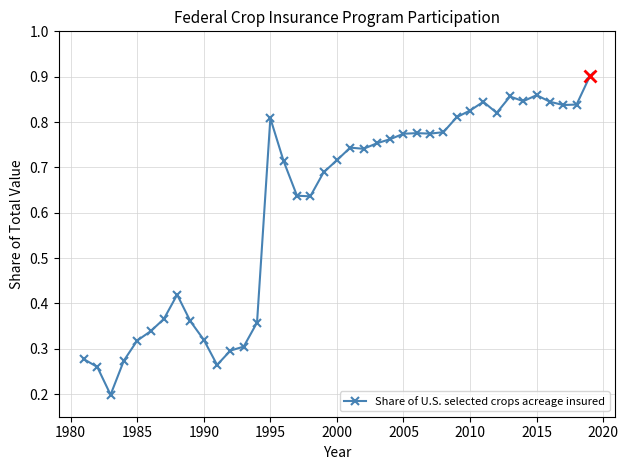

Count the values in the range 0 to 1.

39